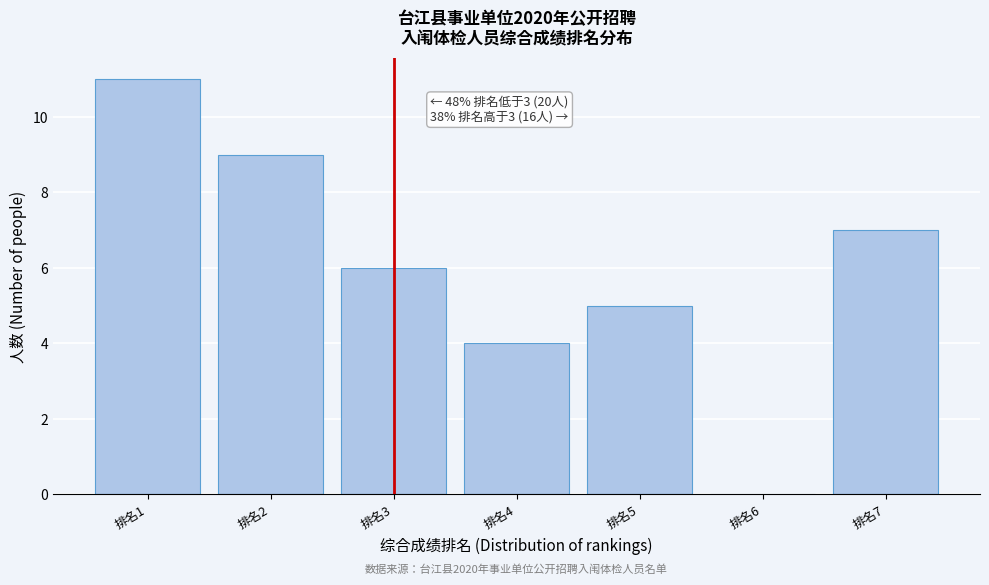

Reading right to left, transcribe all the data shown in this chart.

排名7=7	排名6=0	排名5=5	排名4=4	排名3=6	排名2=9	排名1=11